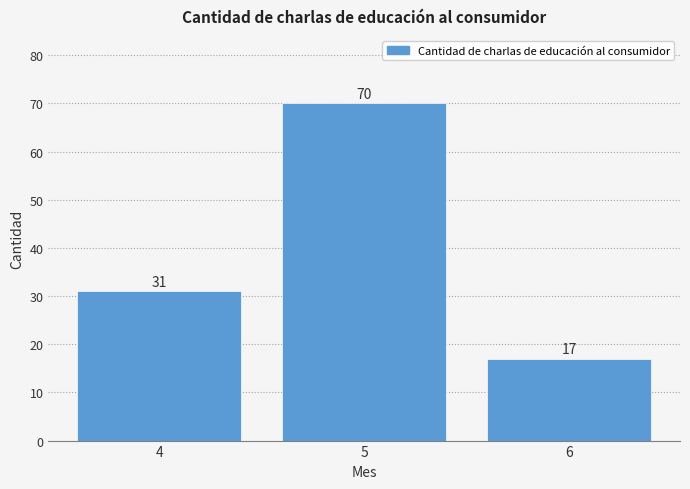

Which category has the highest value across all series?

5